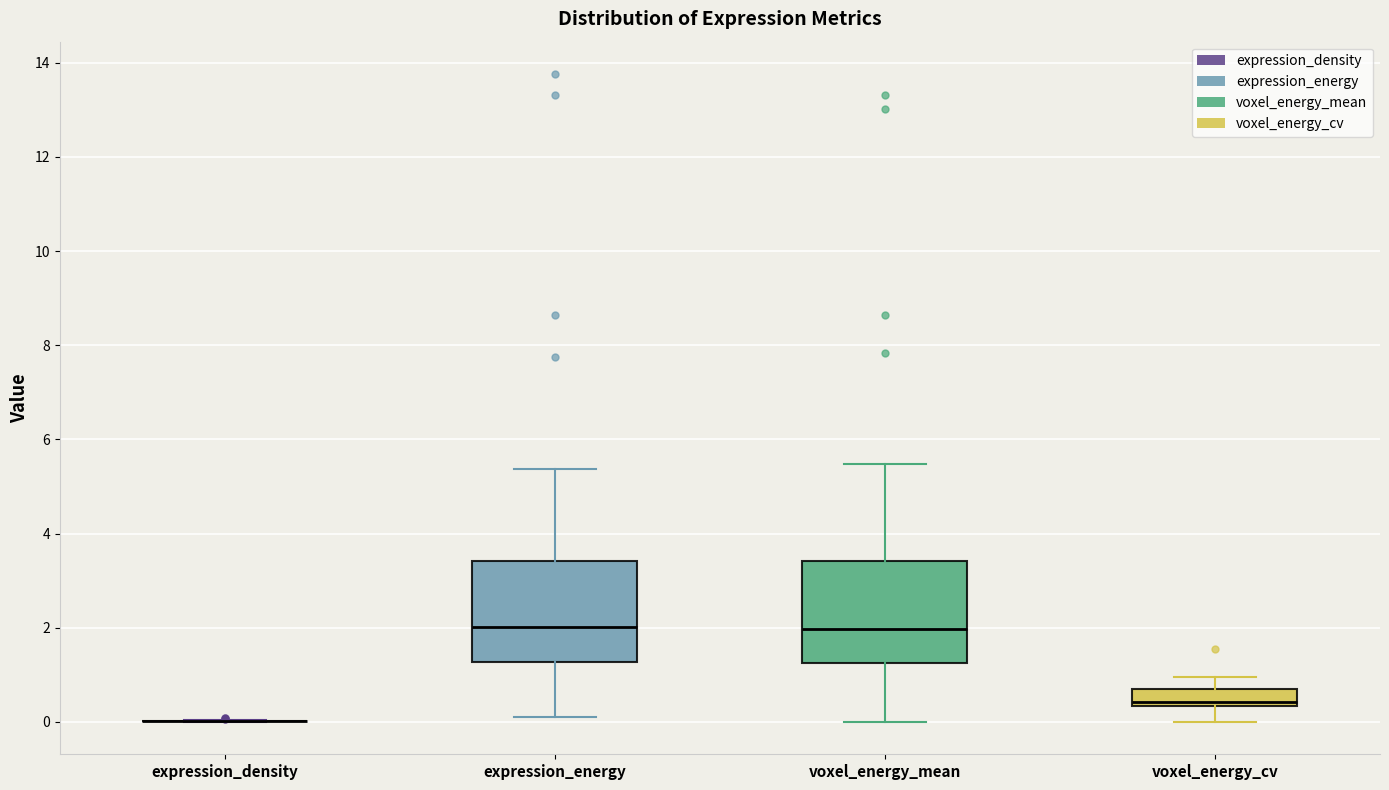

Where does the upper whisker of the box for voxel_energy_cv end on the y-axis? The values are not printed on the chart, so give them approximately, as read against the axis.

1.0